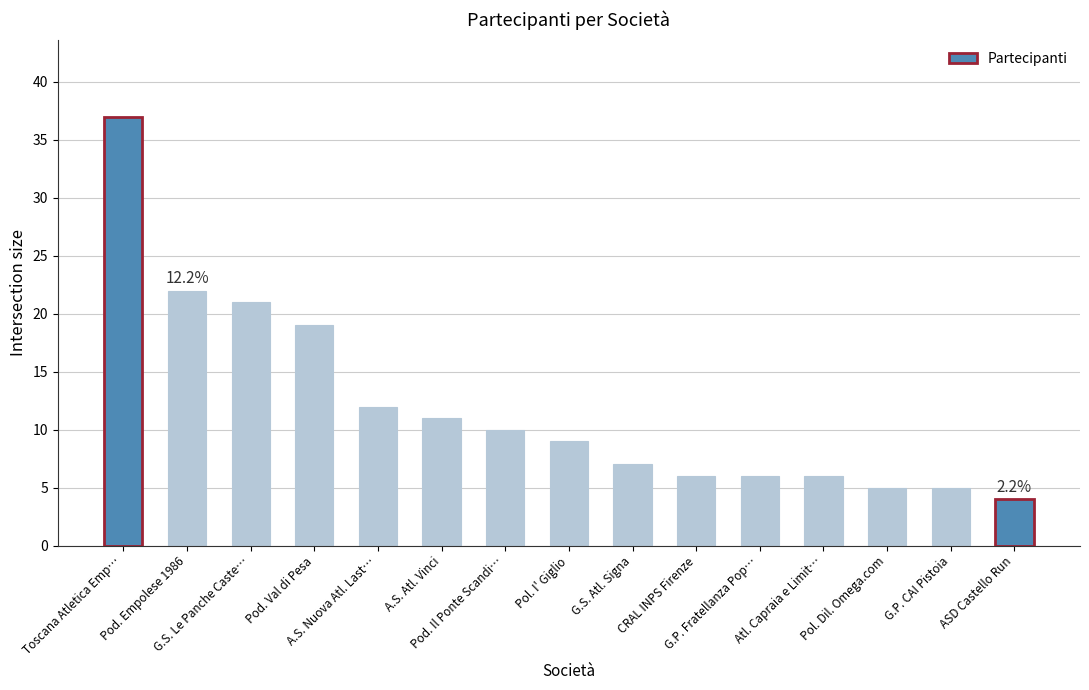

What is the sum of all values?

180